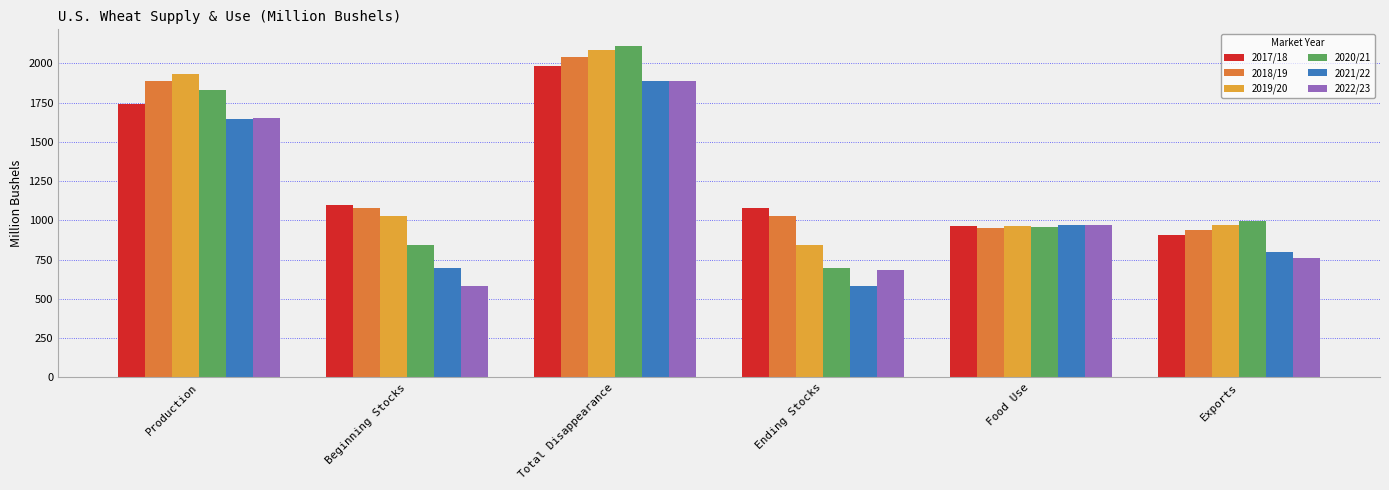

What is the total value across all series at Ending Stocks?

4916.7